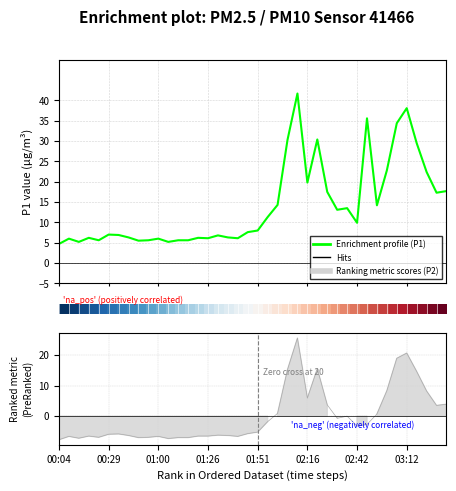

What is the value of the P2 (PM2.5) point at the 3rd from the left?

-7.2